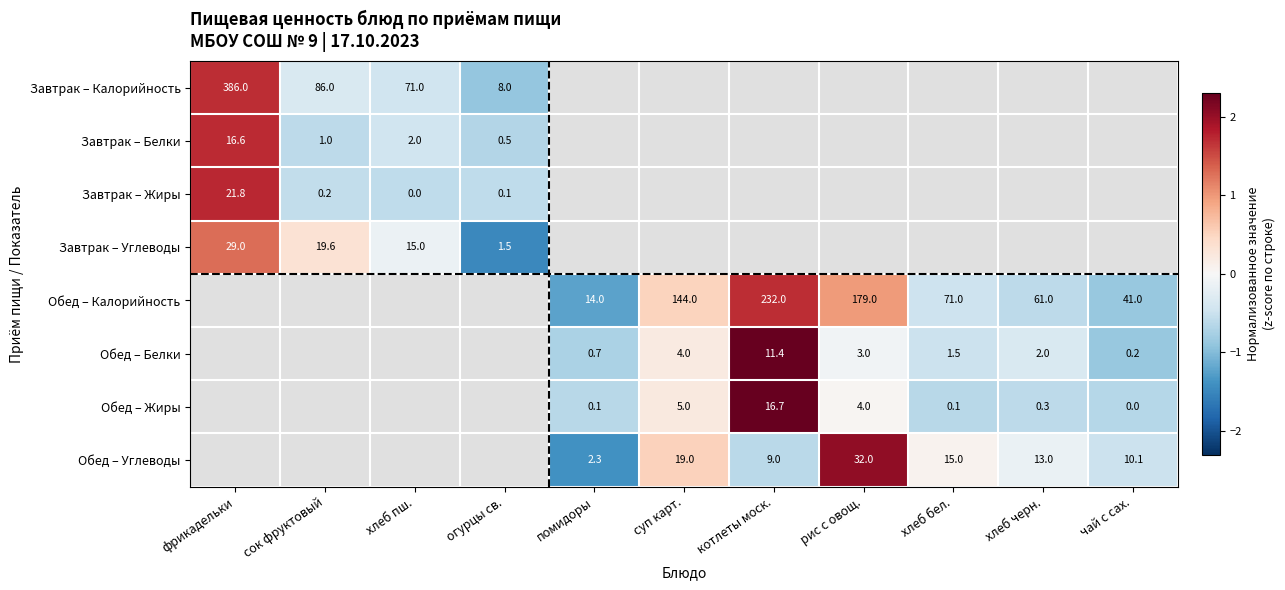

At which label does Обед – Калорийность reach its peak?

фрикадельки